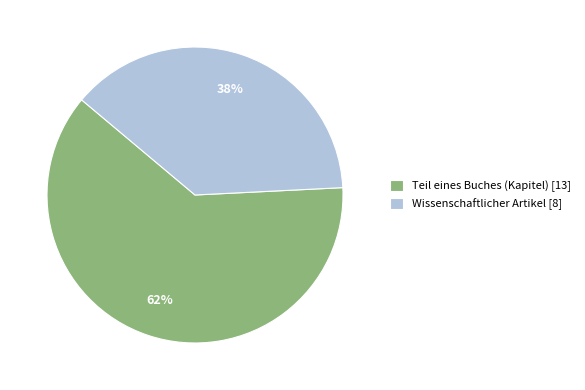

Is there a majority slice in this chart?

Yes